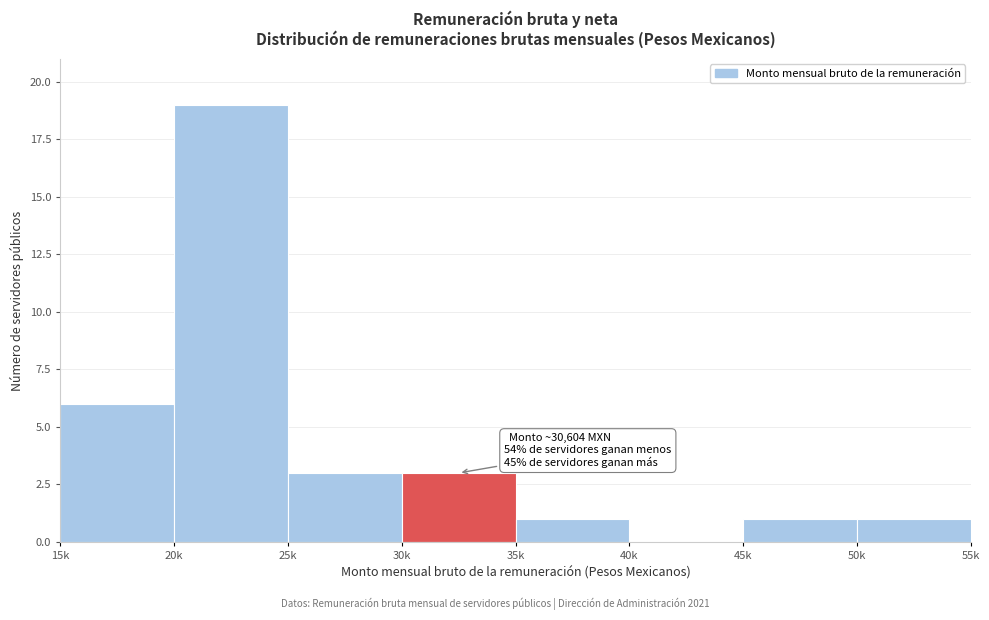

Reading right to left, what are all the values shown in this chart?

50k=1	45k=1	40k=0	35k=1	30k=3	25k=3	20k=19	15k=6